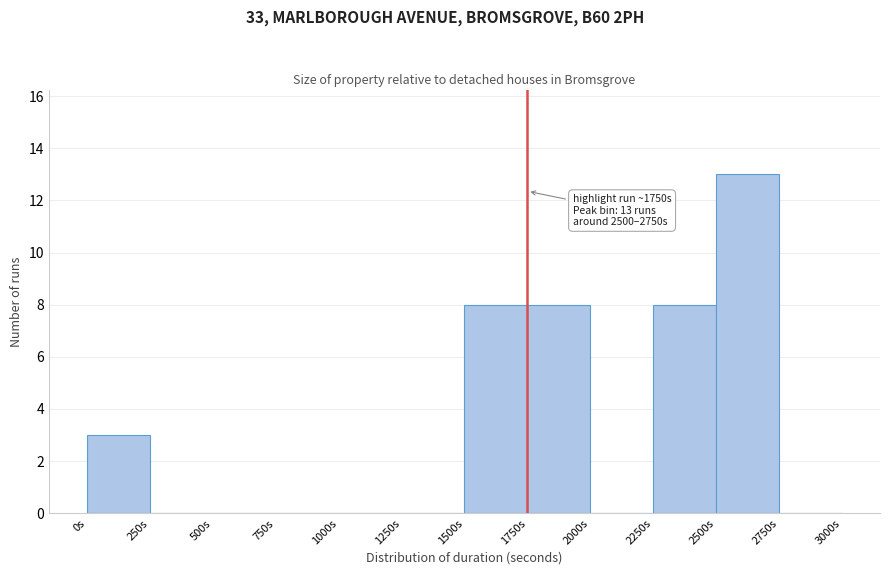

Which range on the x-axis has the tallest bar?

2500 to 2750